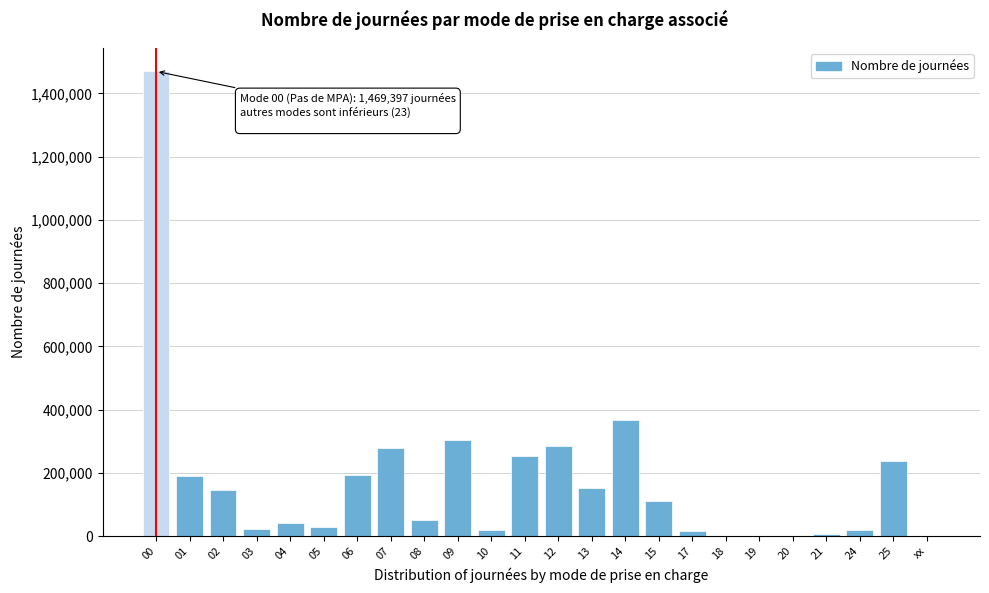

What is the ratio of the value at 15 to the value at 13?

0.7